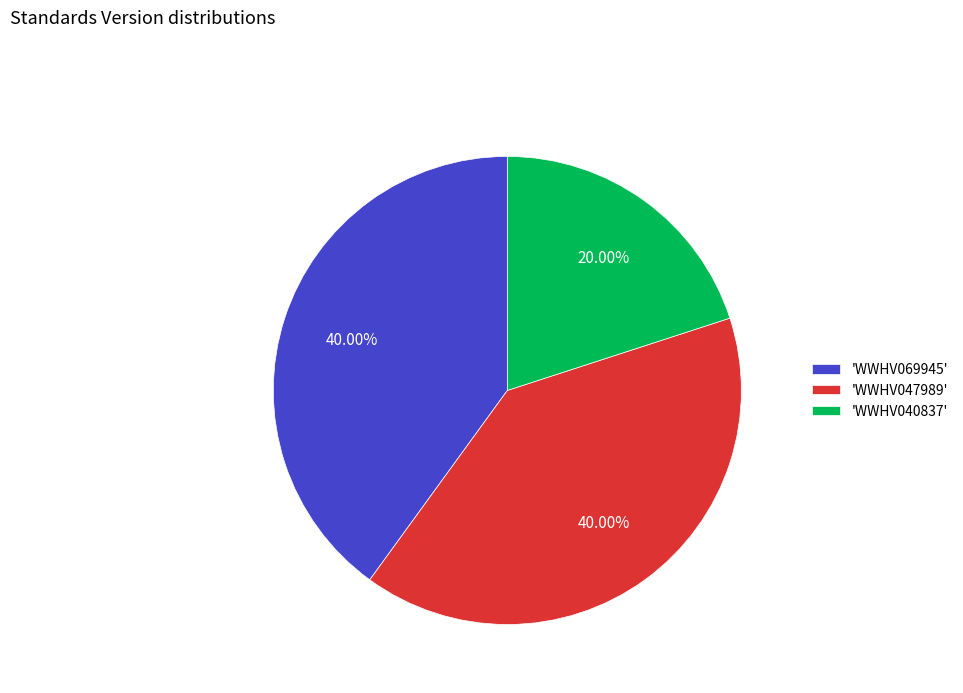

Between 'WWHV040837' and 'WWHV069945', which is larger?

'WWHV069945'